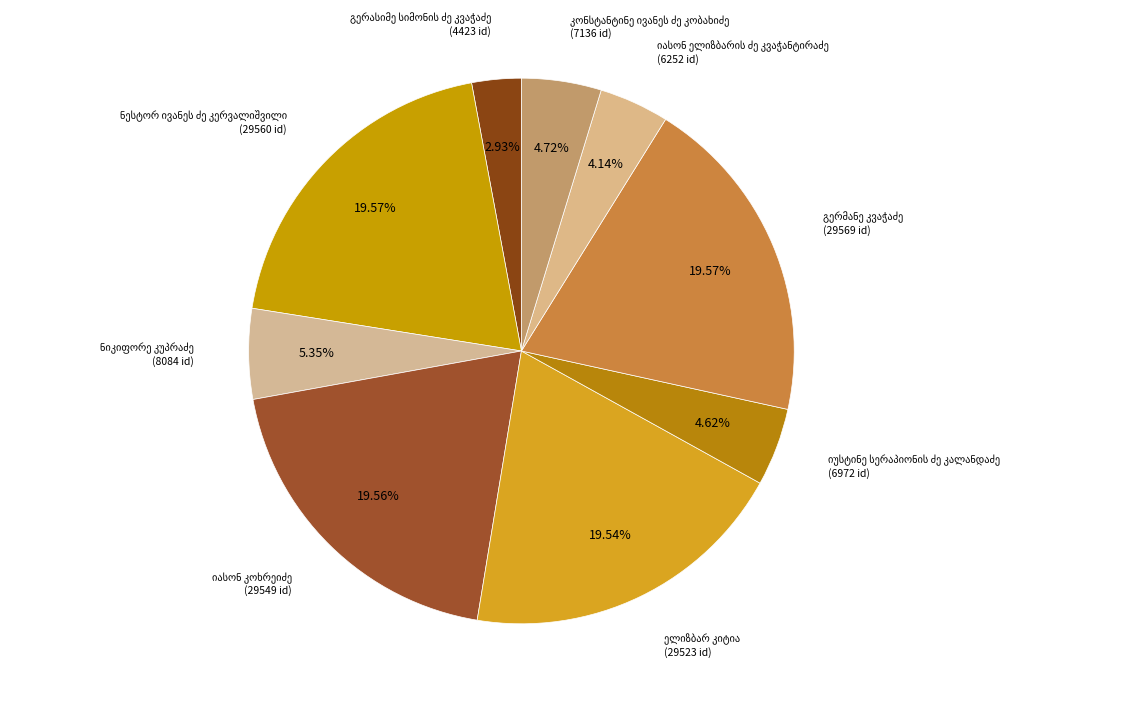

To the nearest percent, what percentage of the pie is გერასიმე სიმონის ძე კვაჭაძე?

3%